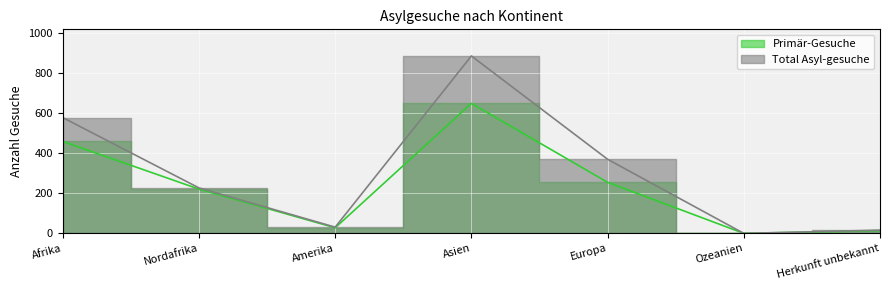

What position from the right is Asien?

4